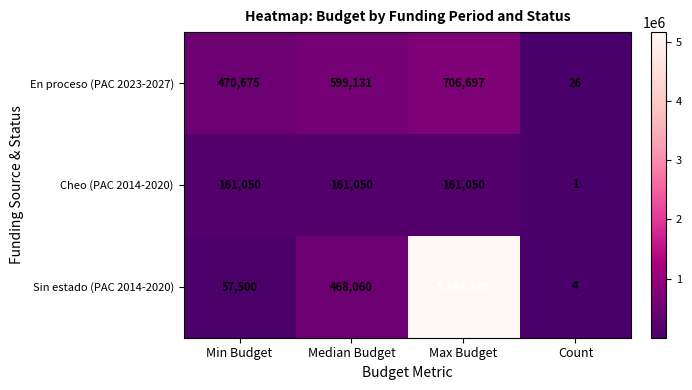

What is the sum of the Sin estado (PAC 2014-2020) values at Median Budget and Count?

468064